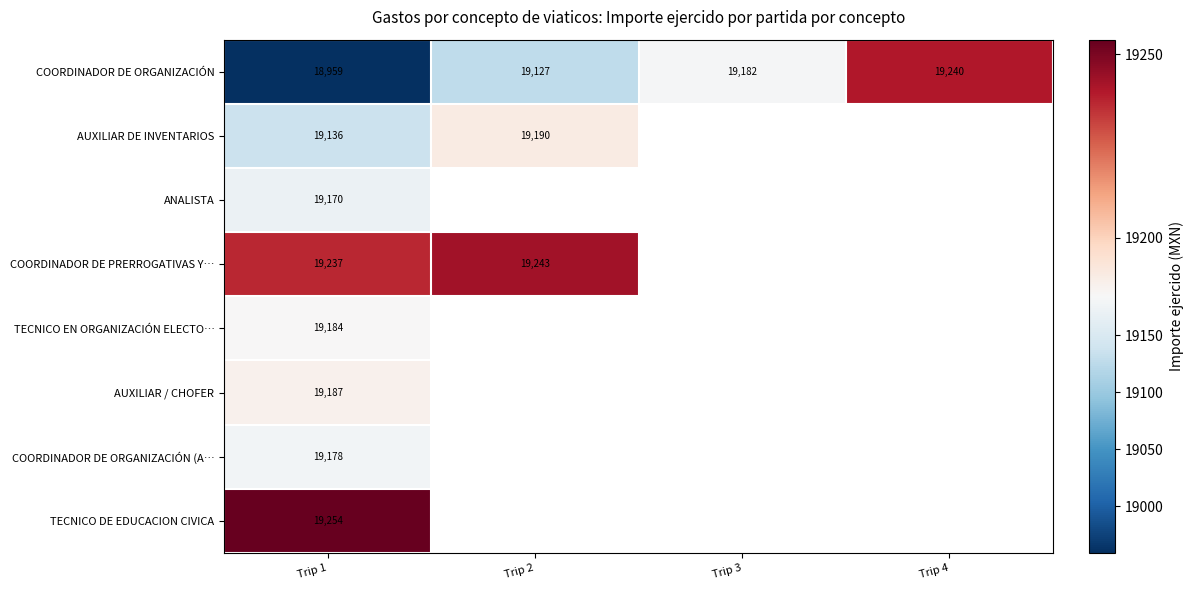

The COORDINADOR DE ORGANIZACIÓN series shows 18959 at Trip 1. True or false?

True